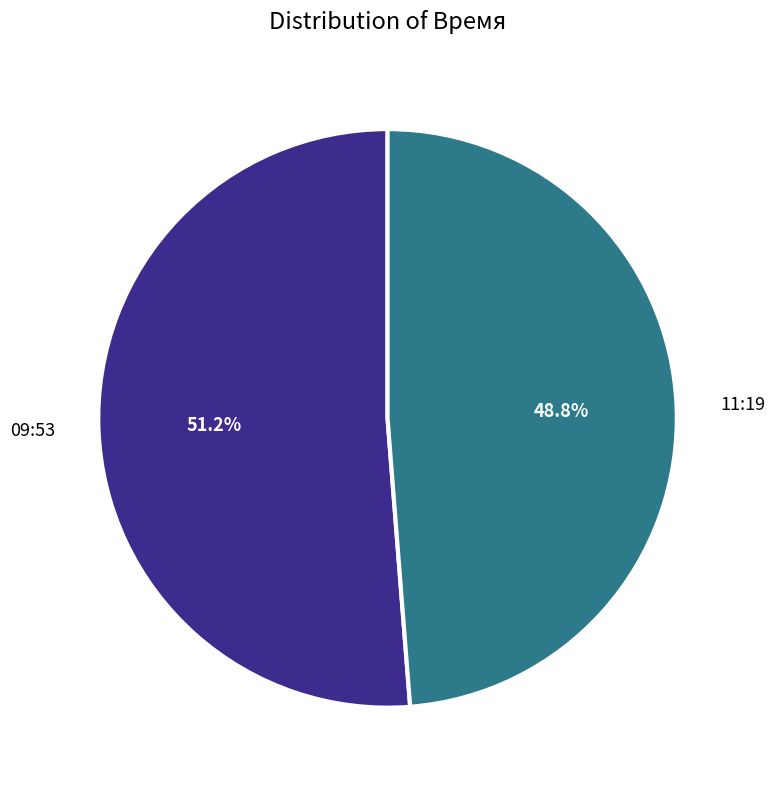

What is the majority slice?

09:53